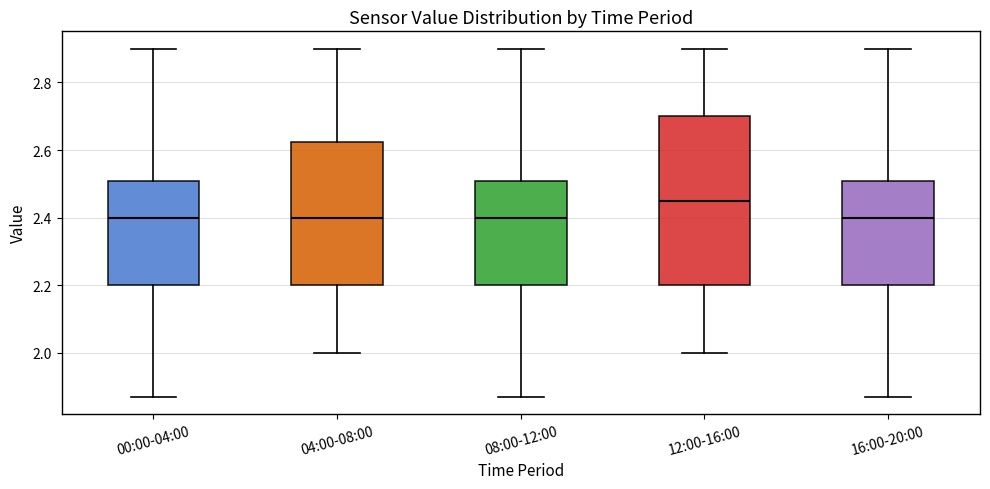

Where does the upper whisker of the box for 12:00-16:00 end on the y-axis? The values are not printed on the chart, so give them approximately, as read against the axis.

2.90